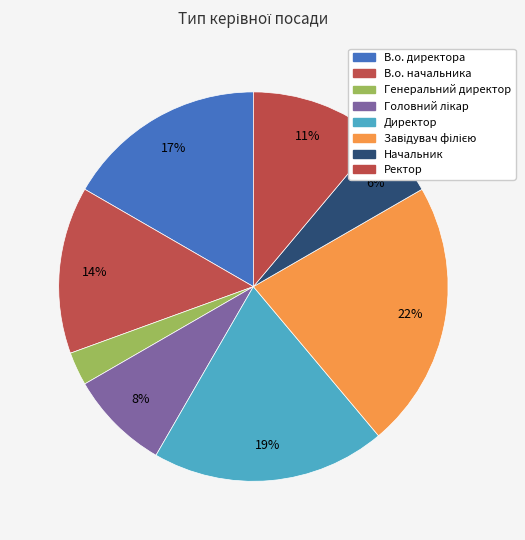

Rank the categories by value from lowest to highest.

Генеральний директор, Начальник, Головний лікар, Ректор, В.о. начальника, В.о. директора, Директор, Завідувач філією